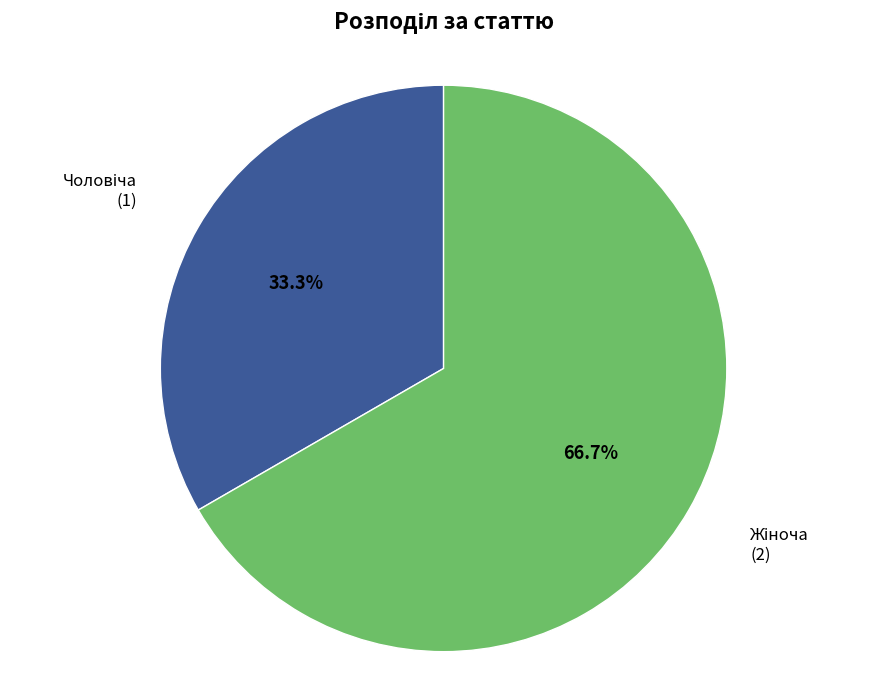

Does any single category account for the majority?

Yes